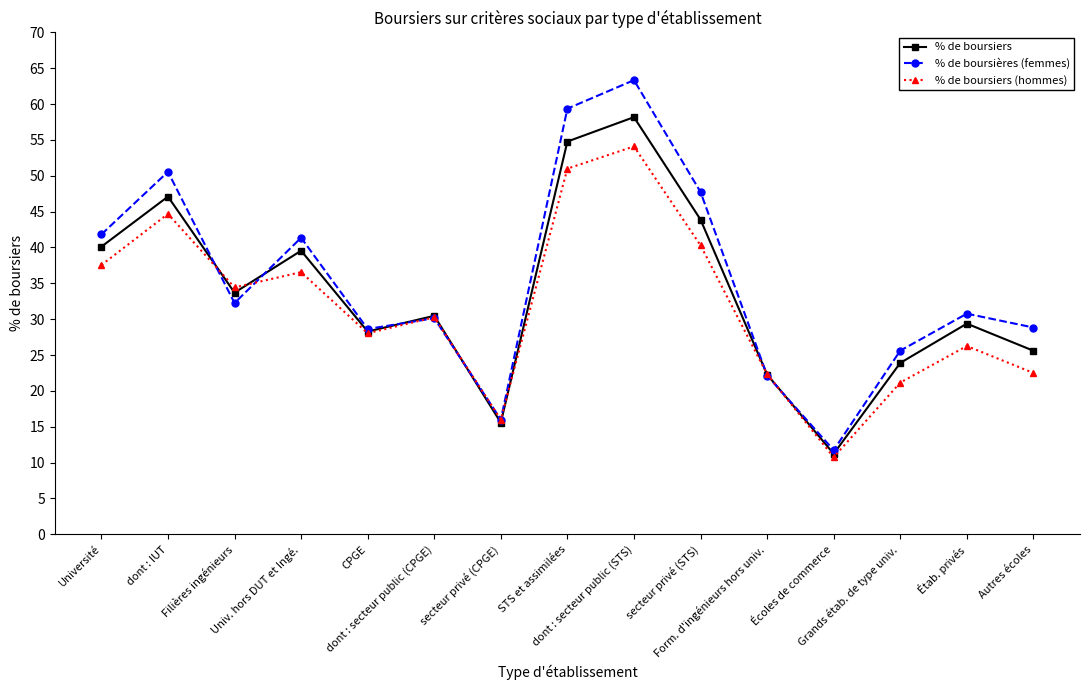

What is the total value across all series at secteur privé (STS)?

131.9